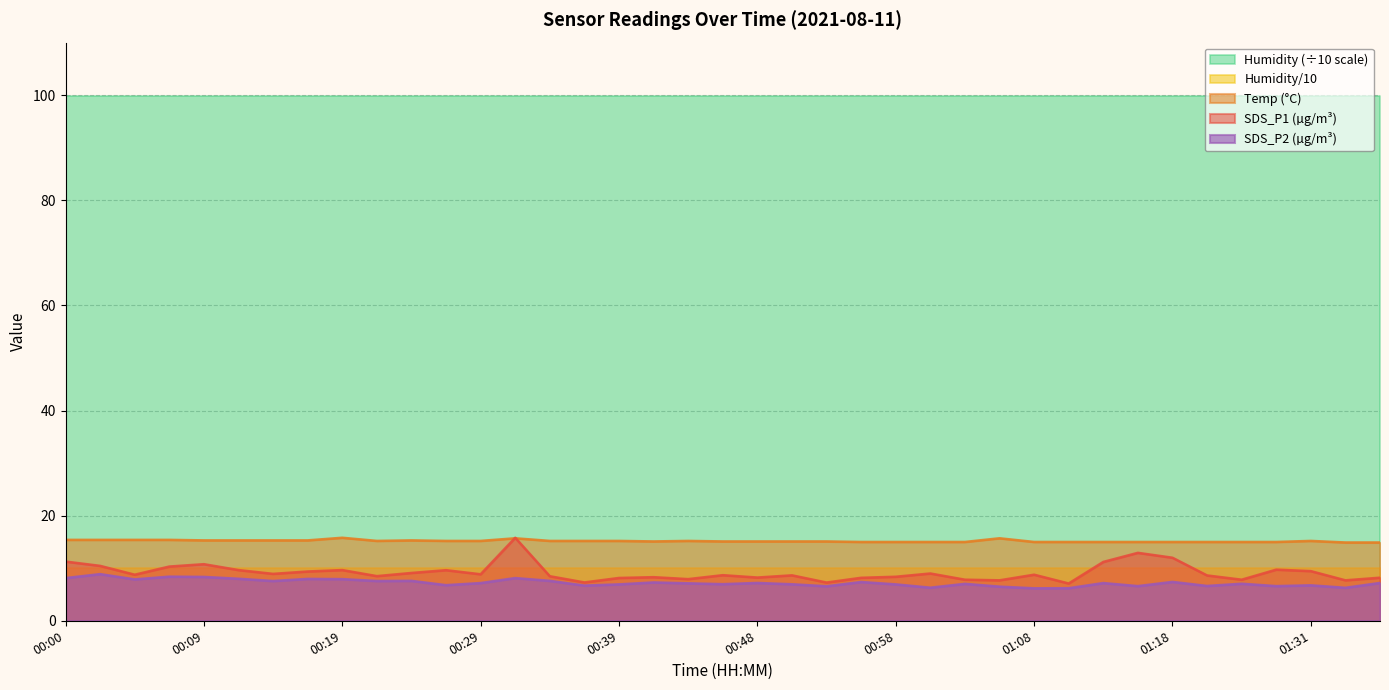

What is the difference between the second highest and minimum values in the SDS_P2 series?

2.2